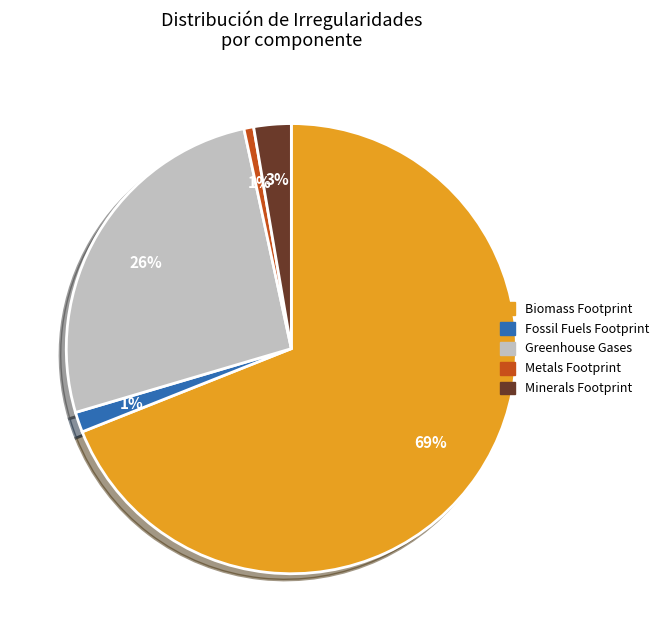

True or false: Biomass Footprint accounts for 69% of the total.

True